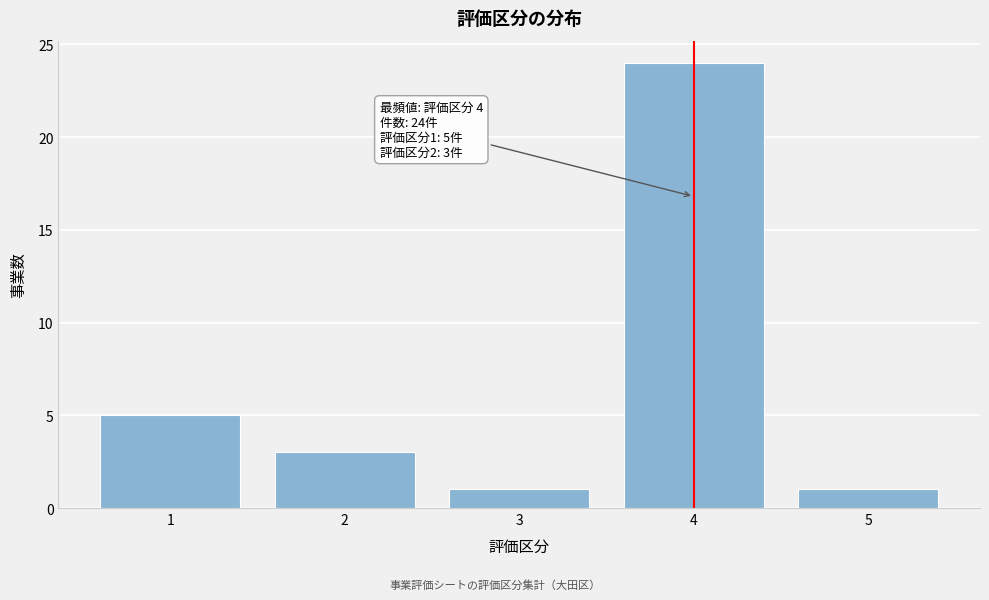

Over which range of the x-axis is the bar tallest?

3.5 to 4.5